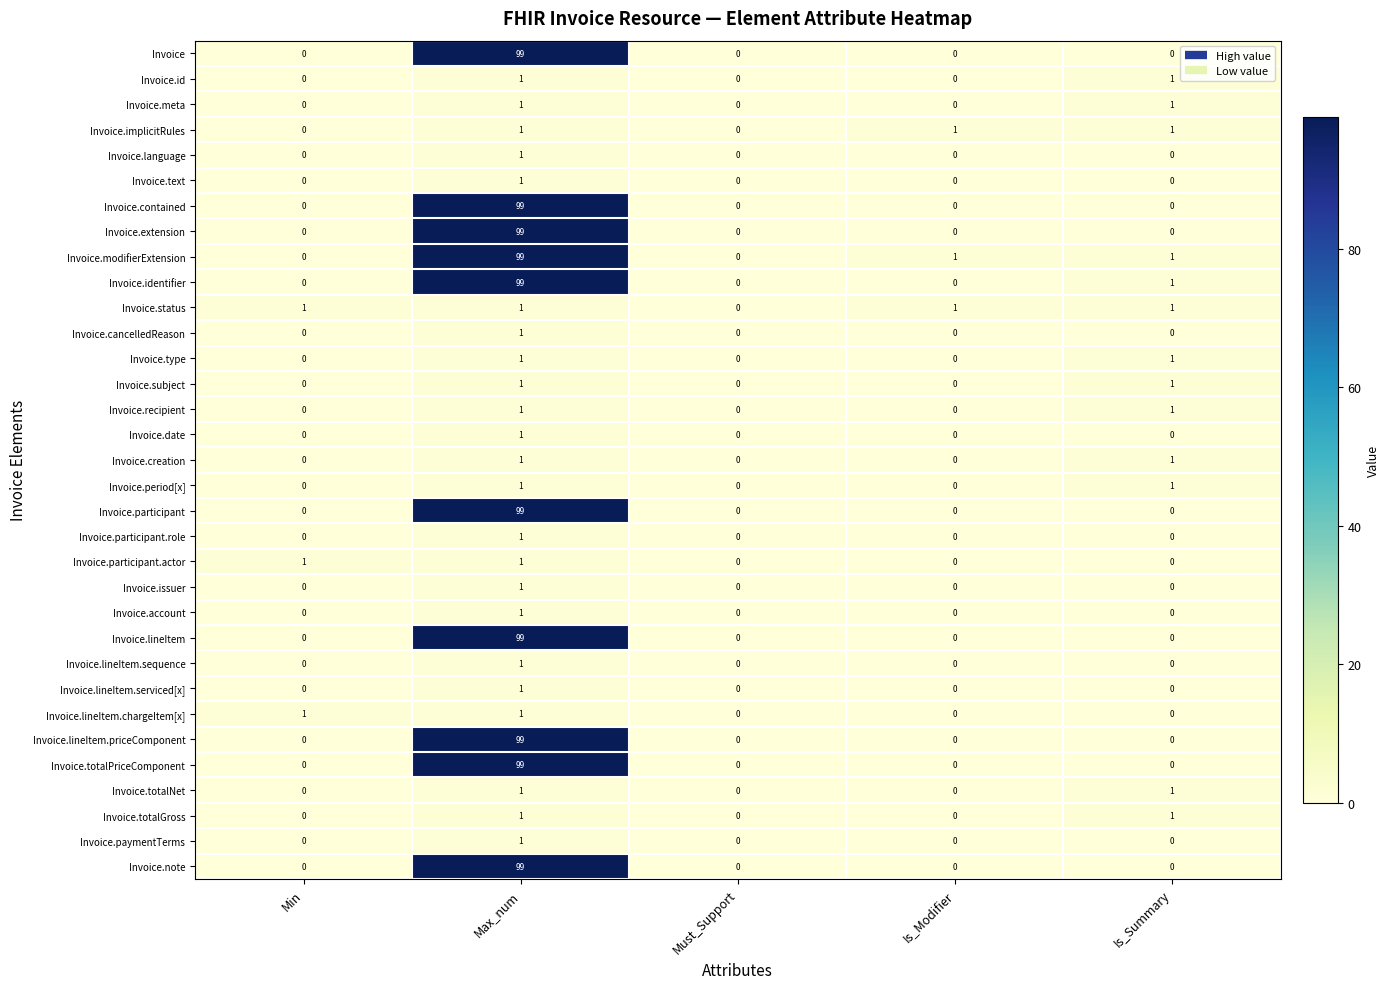

The Invoice.id series shows 1 at Is_Summary. True or false?

True